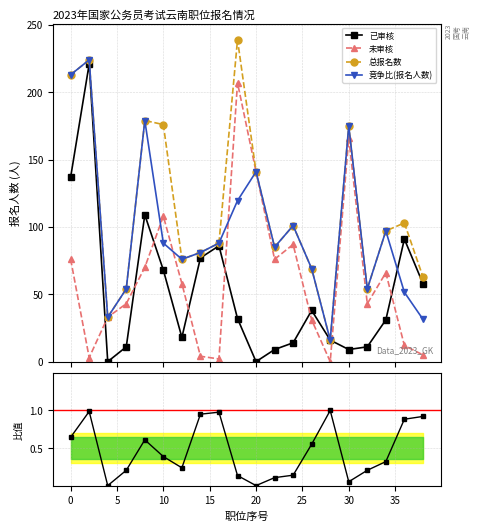

What is the highest value of the 未审核 series?

207.0